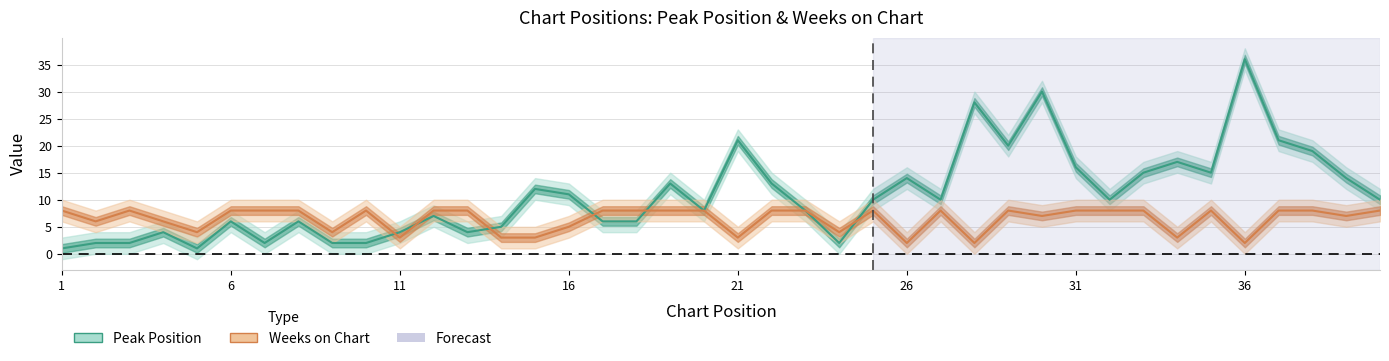

List the series in order of their peak value, lowest first.

Weeks on Chart, Peak Position